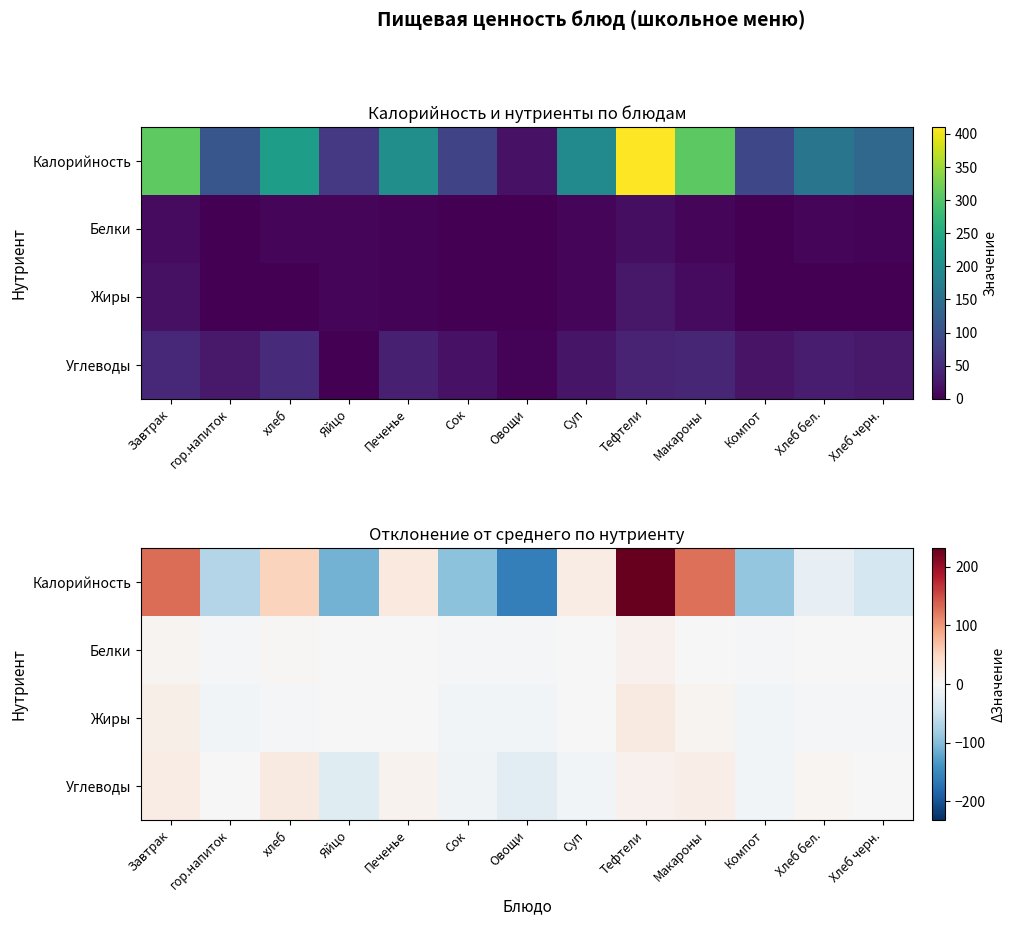

Which series has the largest total across all categories?

Калорийность